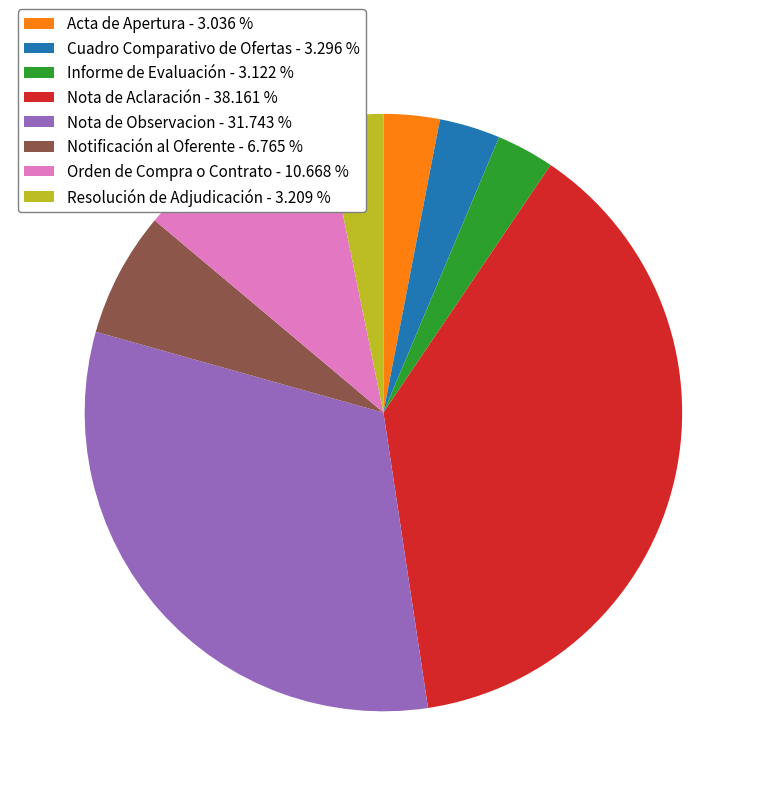

How many segments does this pie chart have?

8